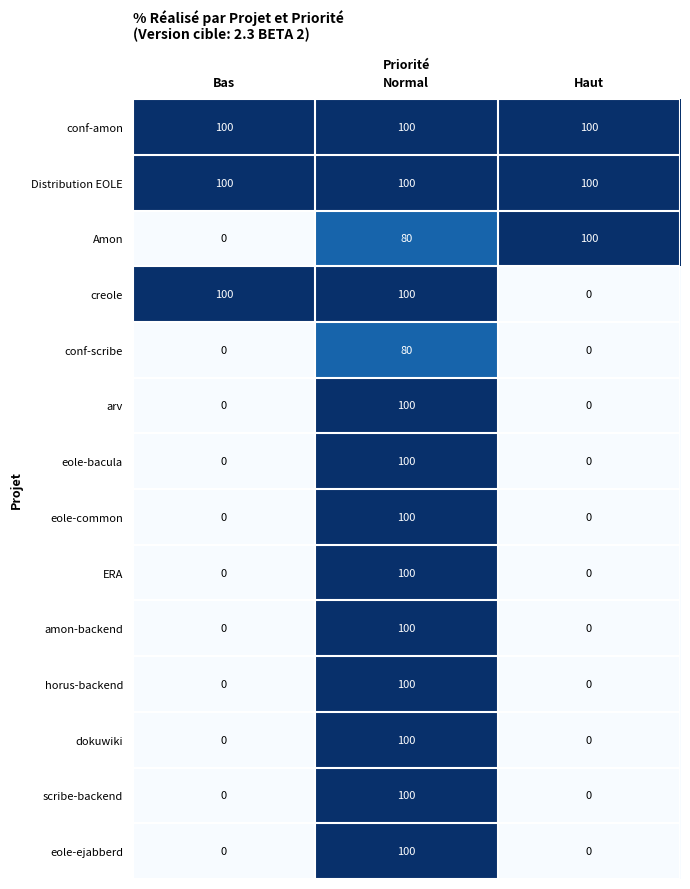

How many distinct data groups are displayed?

14